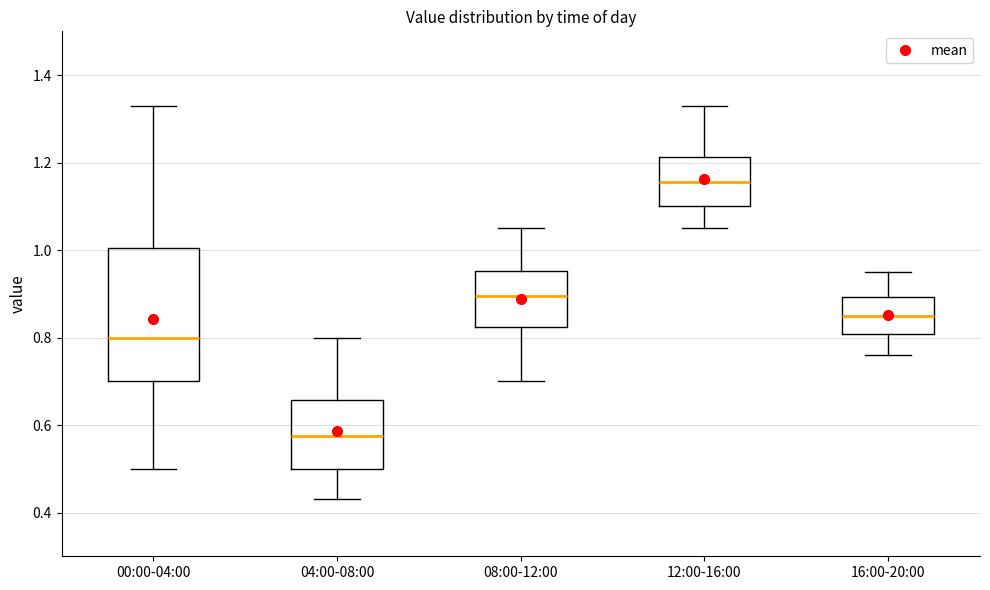

Where is the upper edge of the box for 04:00-08:00 on the y-axis? The values are not printed on the chart, so give them approximately, as read against the axis.

0.66